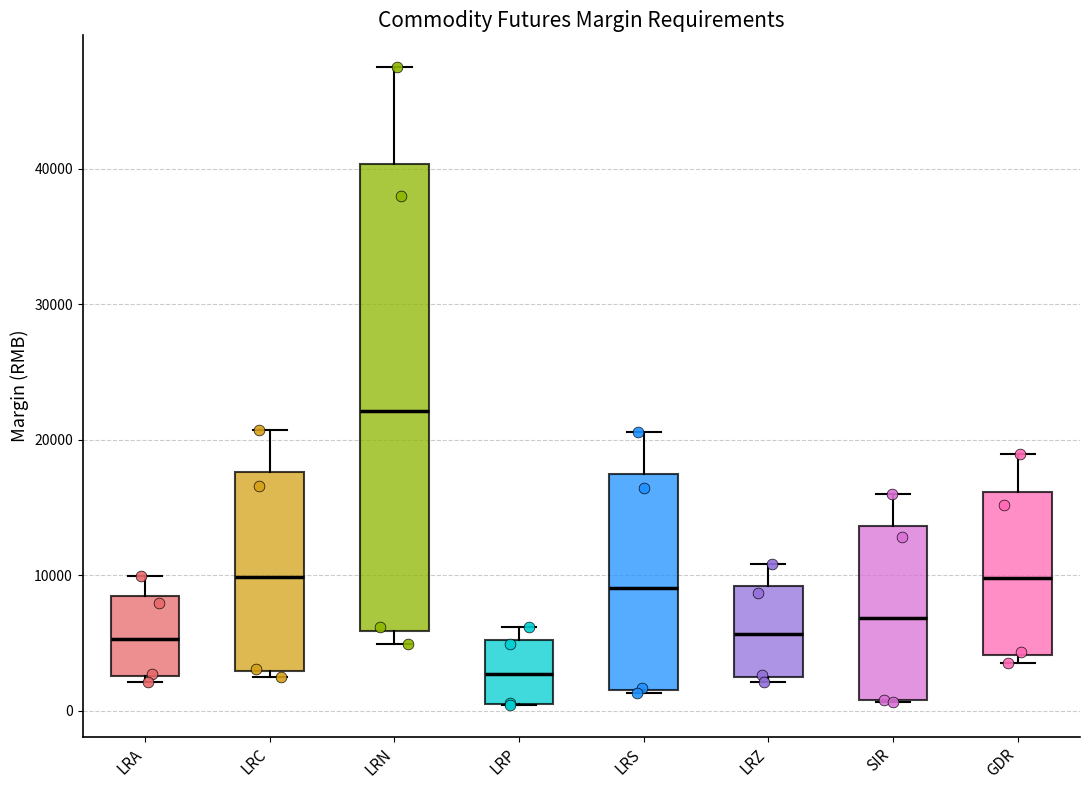

Where is the lower edge of the box for GDR on the y-axis? The values are not printed on the chart, so give them approximately, as read against the axis.

4000